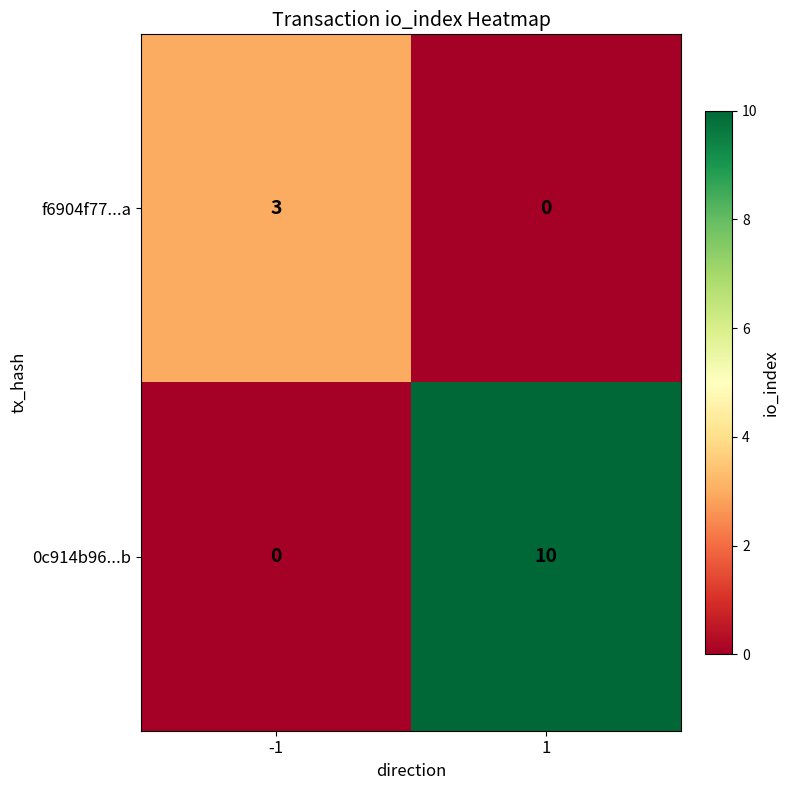

What is the difference between the f6904f77...a values at -1 and 1?

3